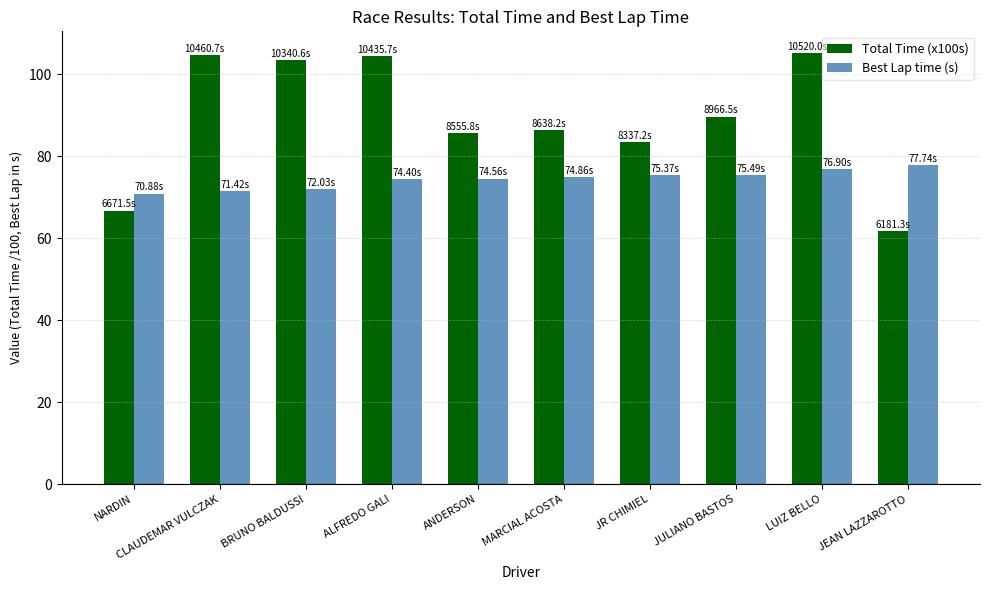

Is it true that Best Lap time (s) equals 74.4 at ALFREDO GALI?

True